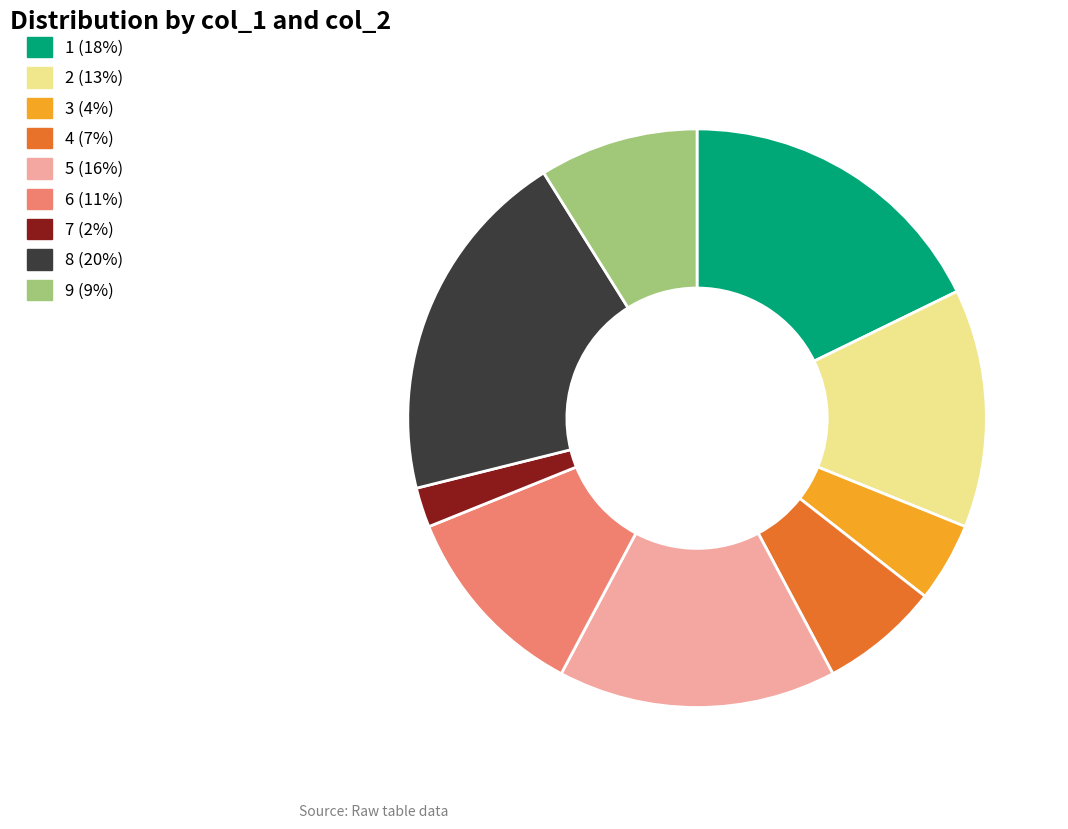

What is the smallest slice in the pie chart?

7